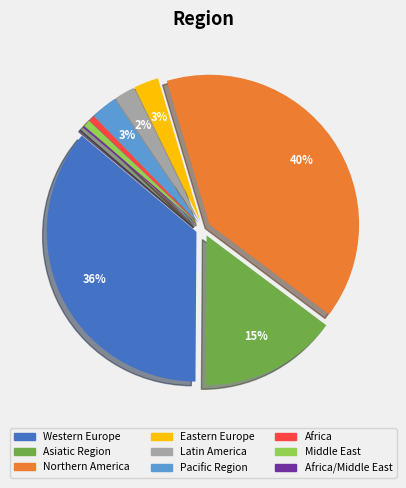

Is there any slice that represents more than half of the pie?

No